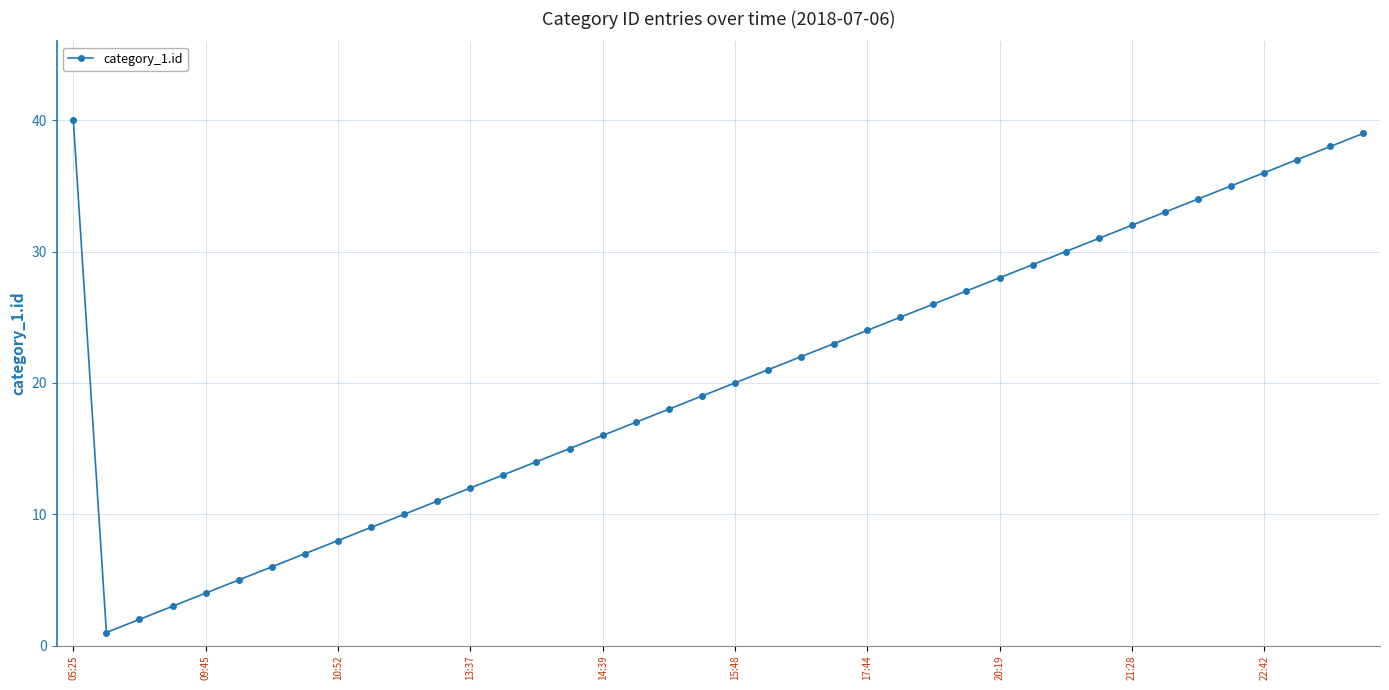

What is the difference between the maximum and second lowest values?

38